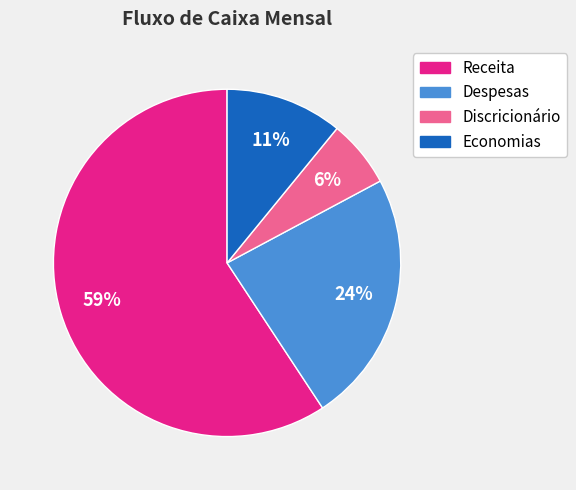

Between Economias and Despesas, which is larger?

Despesas